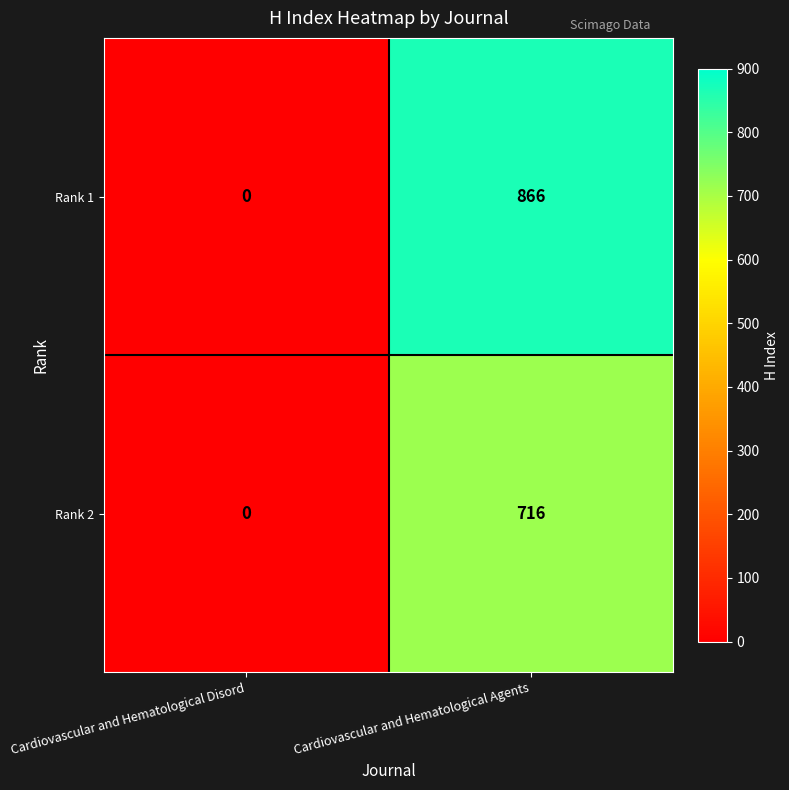

True or false: Rank 2 has a value of 1186 at Cardiovascular and Hematological Agents.

False